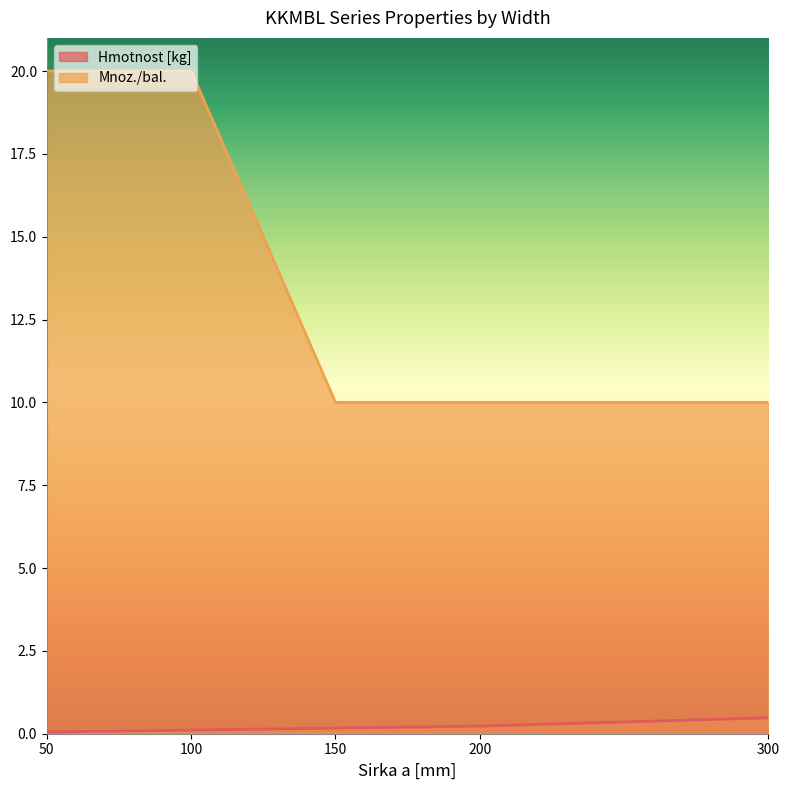

Reading left to right, transcribe all the data shown in this chart.

Hmotnost [kg]: 0.1	0.1	0.2	0.2	0.5
Mnoz./bal.: 20.0	20.0	10.0	10.0	10.0